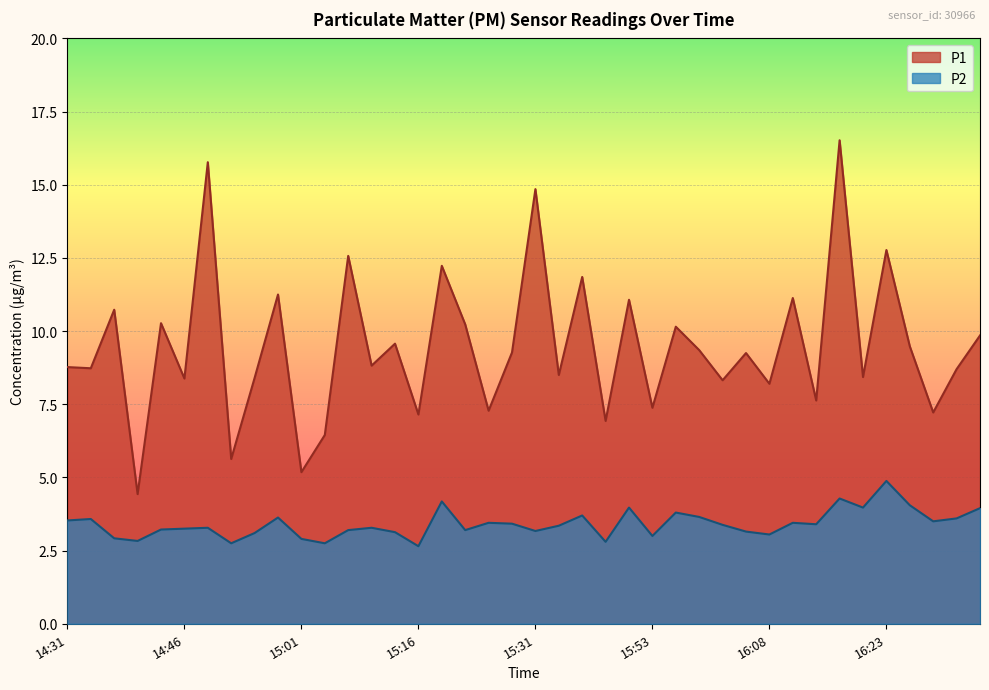

What value does the P1 series have at 14:31?

8.8